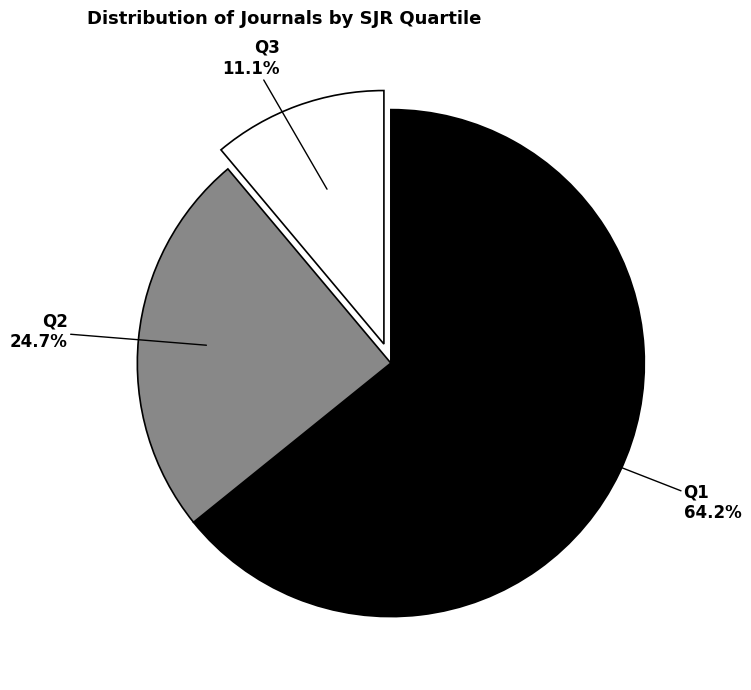

Does any single category account for the majority?

Yes